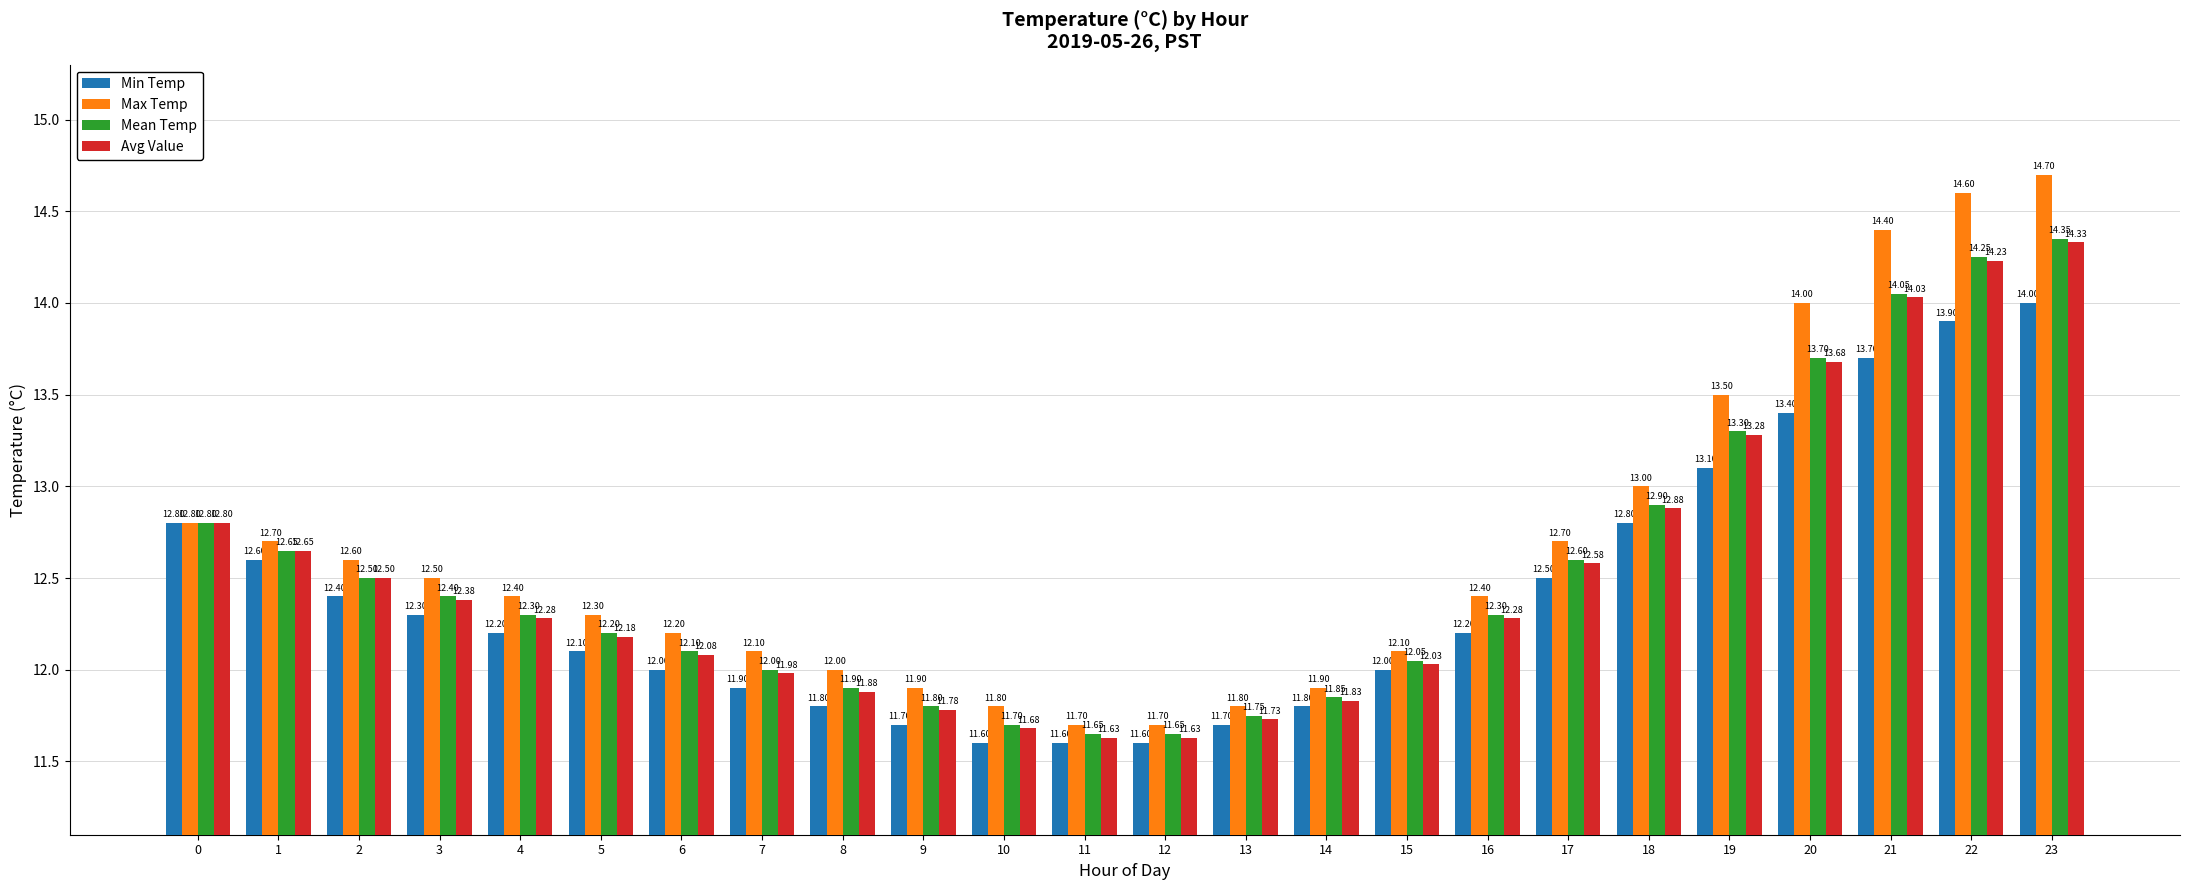

Which series has the widest spread of values?

Max Temp